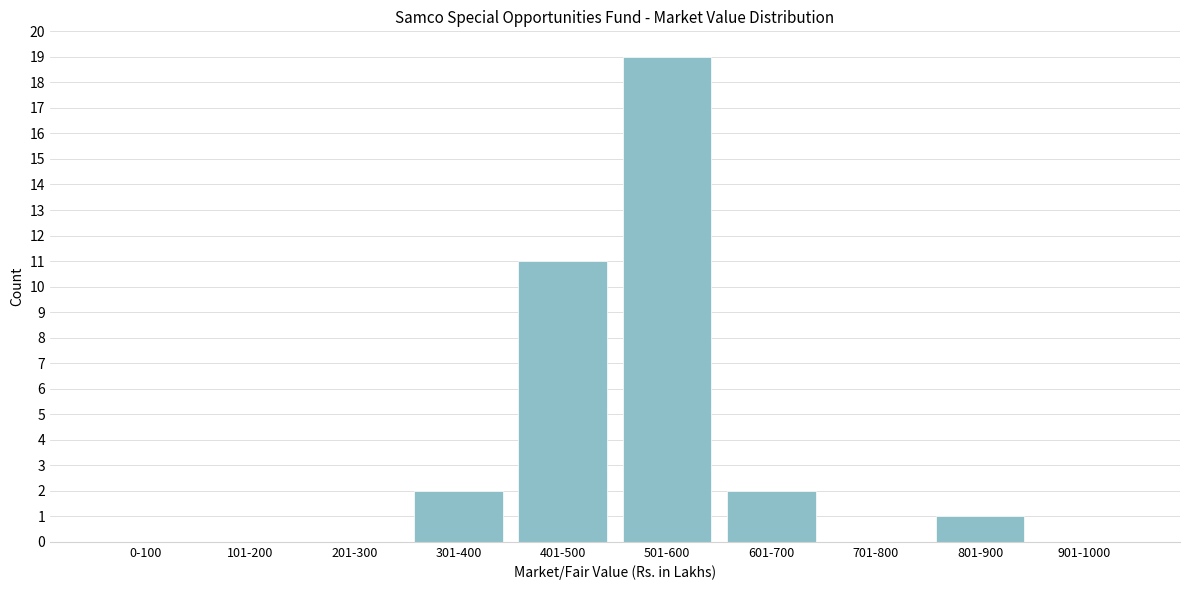

Reading left to right, what are all the values shown in this chart?

0-100=0	101-200=0	201-300=0	301-400=2	401-500=11	501-600=19	601-700=2	701-800=0	801-900=1	901-1000=0